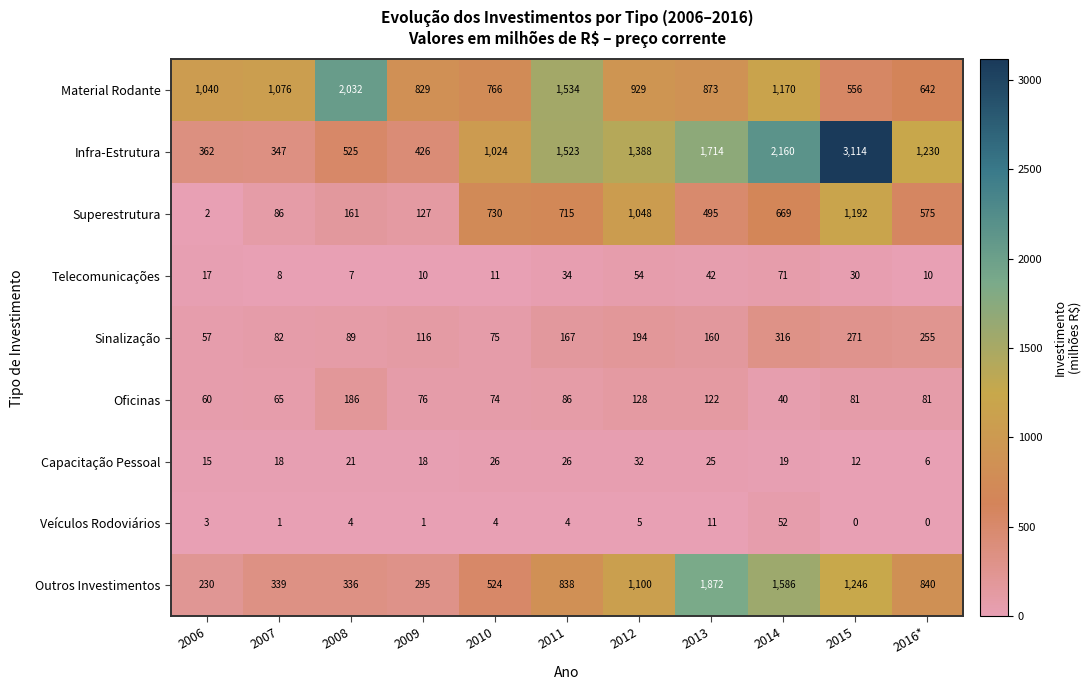

The value of Veículos Rodoviários at 2006 is 3. True or false?

True